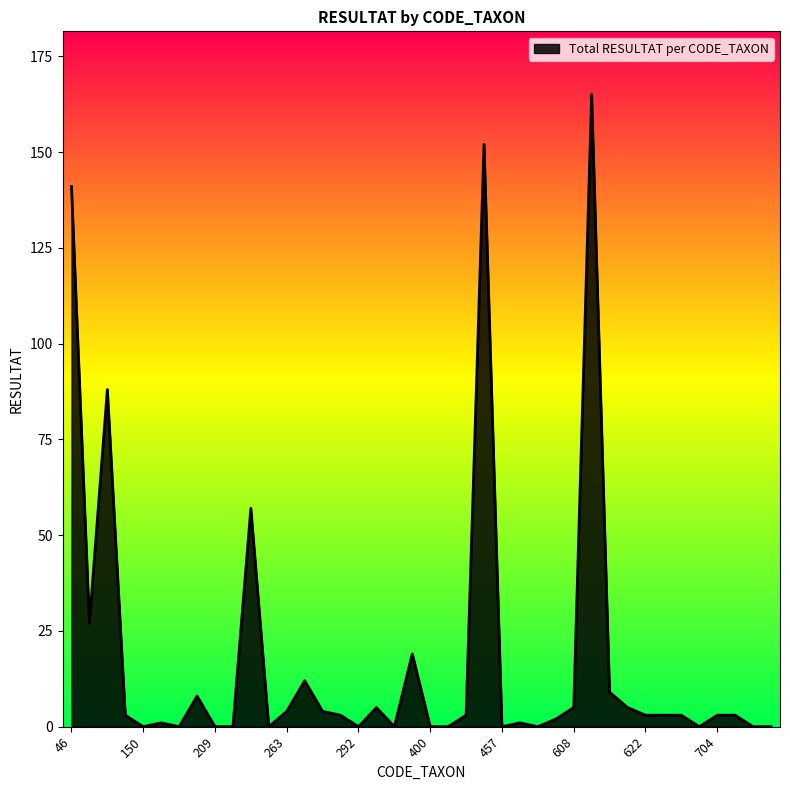

What is the difference between the maximum and minimum values?

165